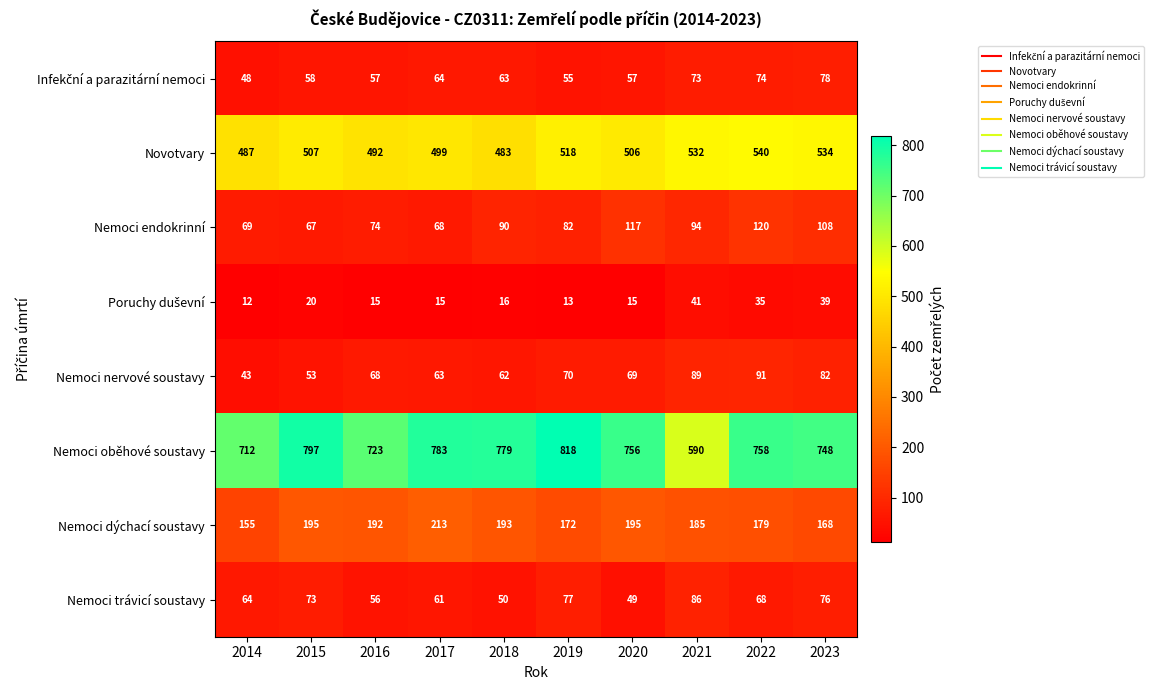

The value of Novotvary at 2023 is 250. True or false?

False